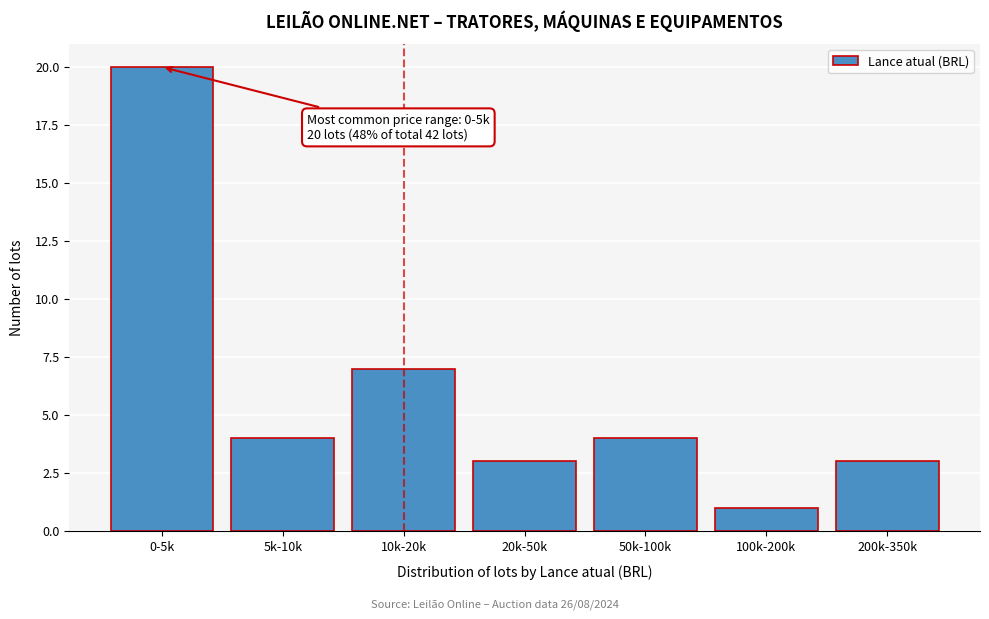

Reading right to left, list all the values displayed in this chart.

200k-350k=3	100k-200k=1	50k-100k=4	20k-50k=3	10k-20k=7	5k-10k=4	0-5k=20